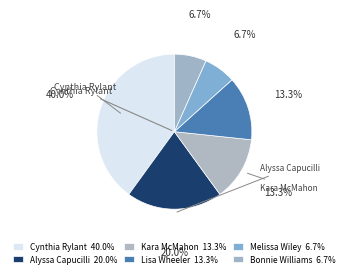

How many slices are in this pie chart?

6